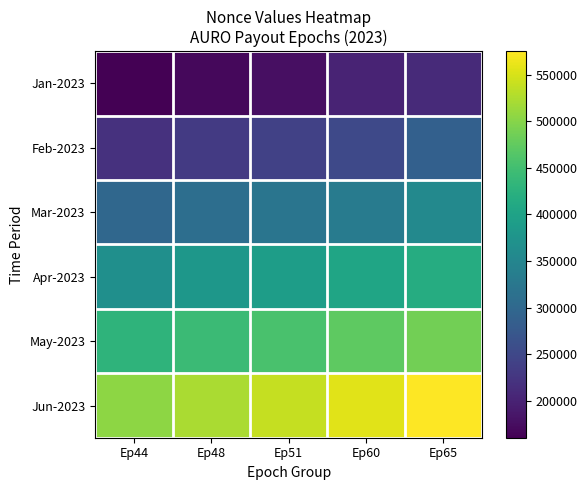

Reading left to right, what are all the values shown in this chart?

Jan-2023: Ep44=160434	Ep48=168858	Ep51=177628	Ep60=201323	Ep65=210132
Feb-2023: Ep44=219968	Ep48=230161	Ep51=240605	Ep60=251203	Ep65=286830
Mar-2023: Ep44=298171	Ep48=309645	Ep51=321254	Ep60=332988	Ep65=355444
Apr-2023: Ep44=367638	Ep48=379967	Ep51=392063	Ep60=404190	Ep65=416946
May-2023: Ep44=429831	Ep48=442856	Ep51=456528	Ep60=471820	Ep65=487560
Jun-2023: Ep44=504558	Ep48=522025	Ep51=539211	Ep60=556584	Ep65=575236